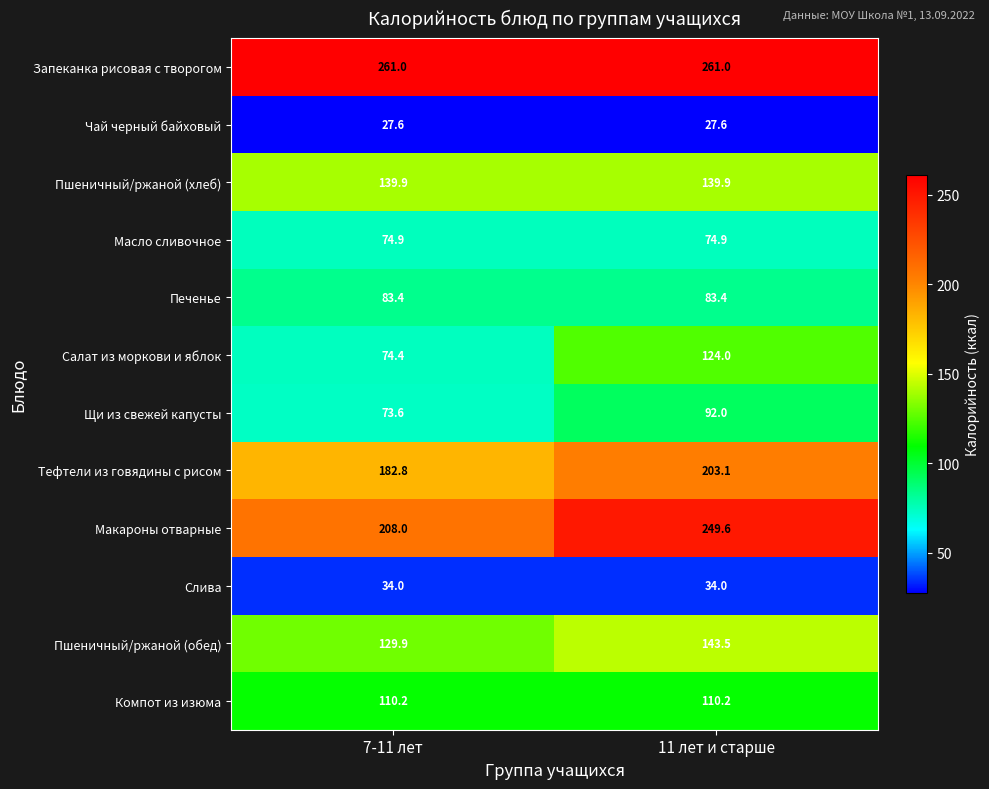

The value of Тефтели из говядины с рисом at 7-11 лет is 182.8. True or false?

True